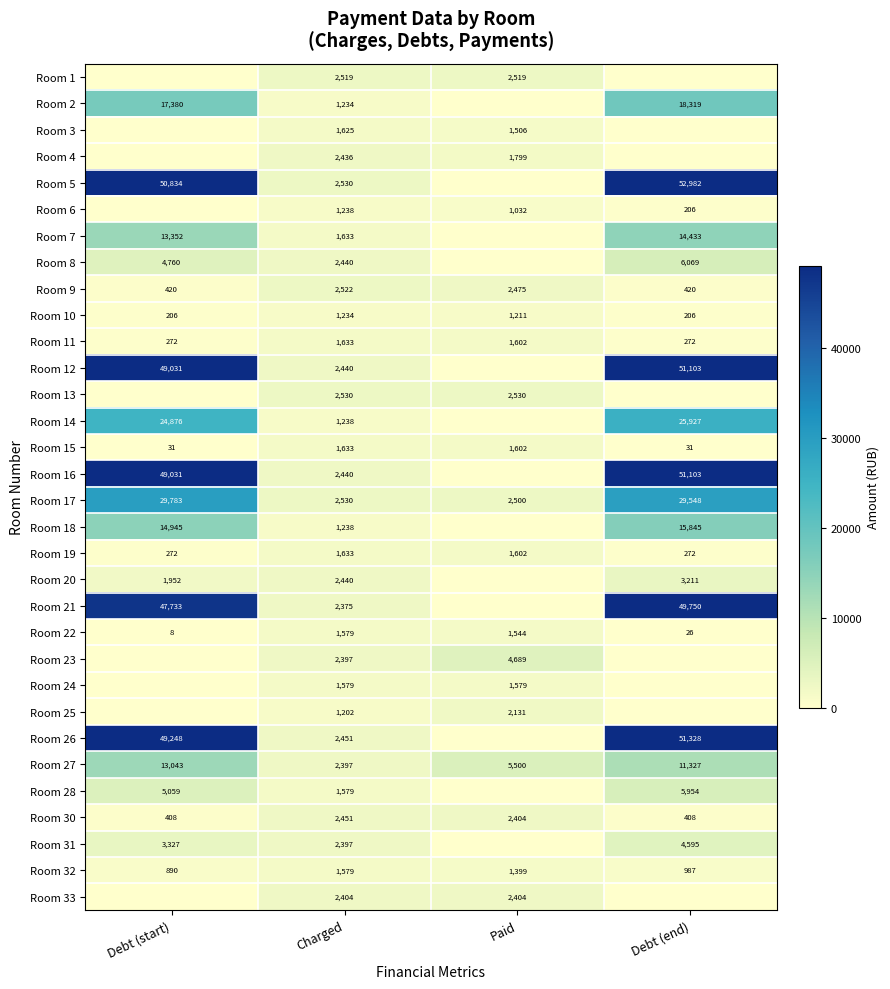

The value of Room 4 at Charged is 3238. True or false?

False